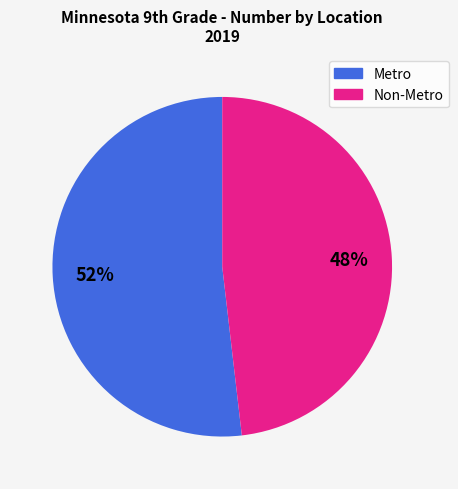

What percentage is the Metro slice, to the nearest percent?

52%